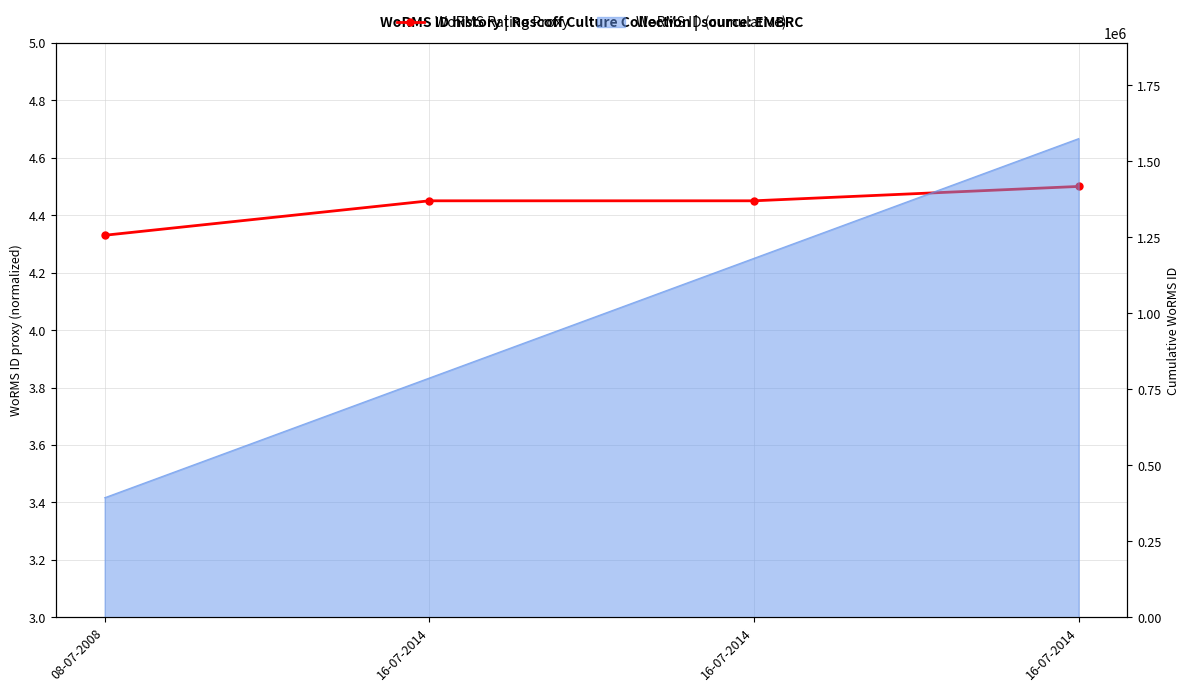

What is the label of the 3rd point from the right?

16-07-2014